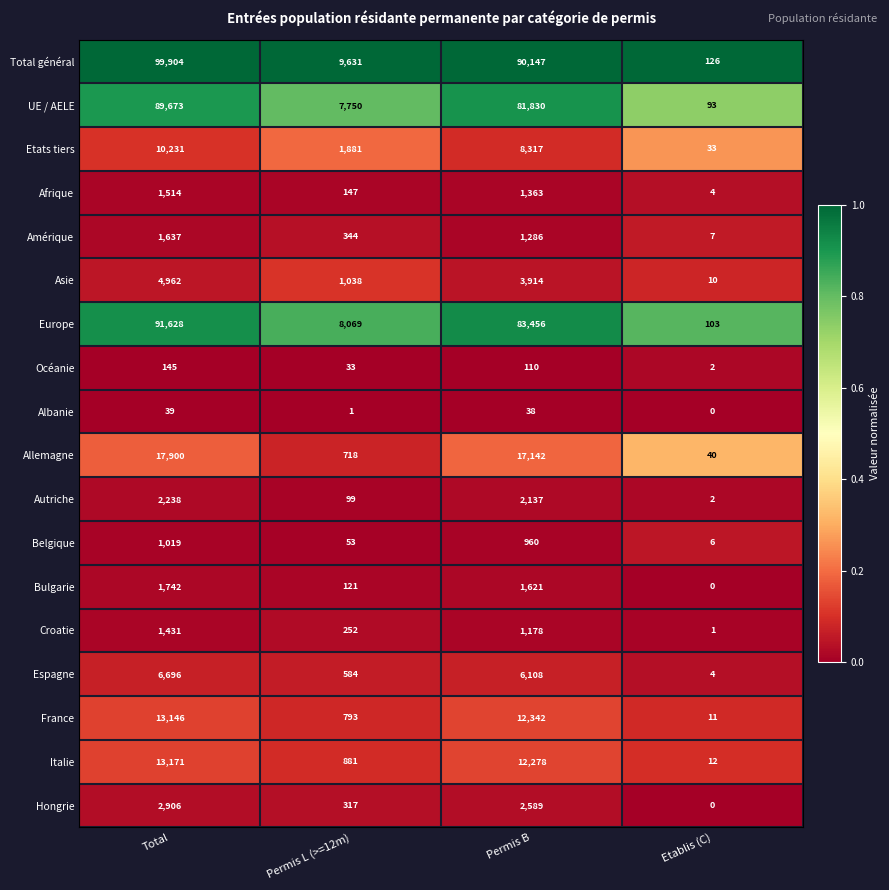

How many data points does each series have?

4